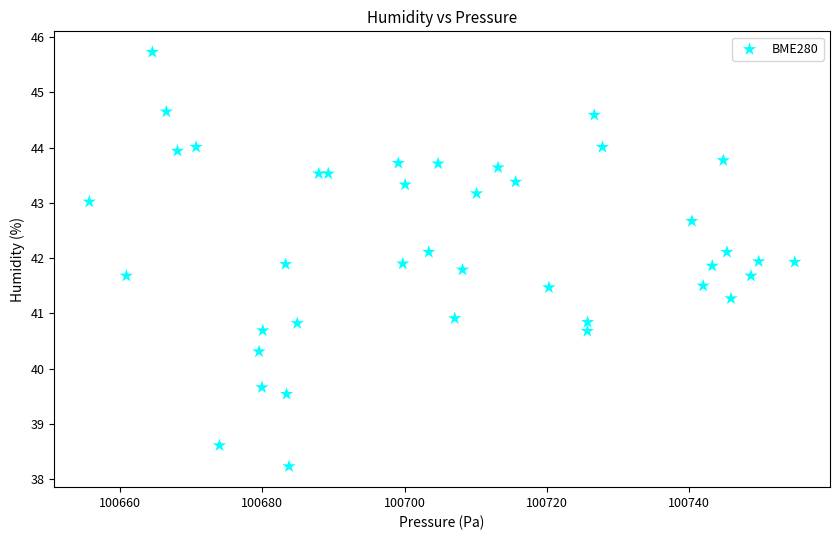

What is the range of Y values (max minus min)?

7.5